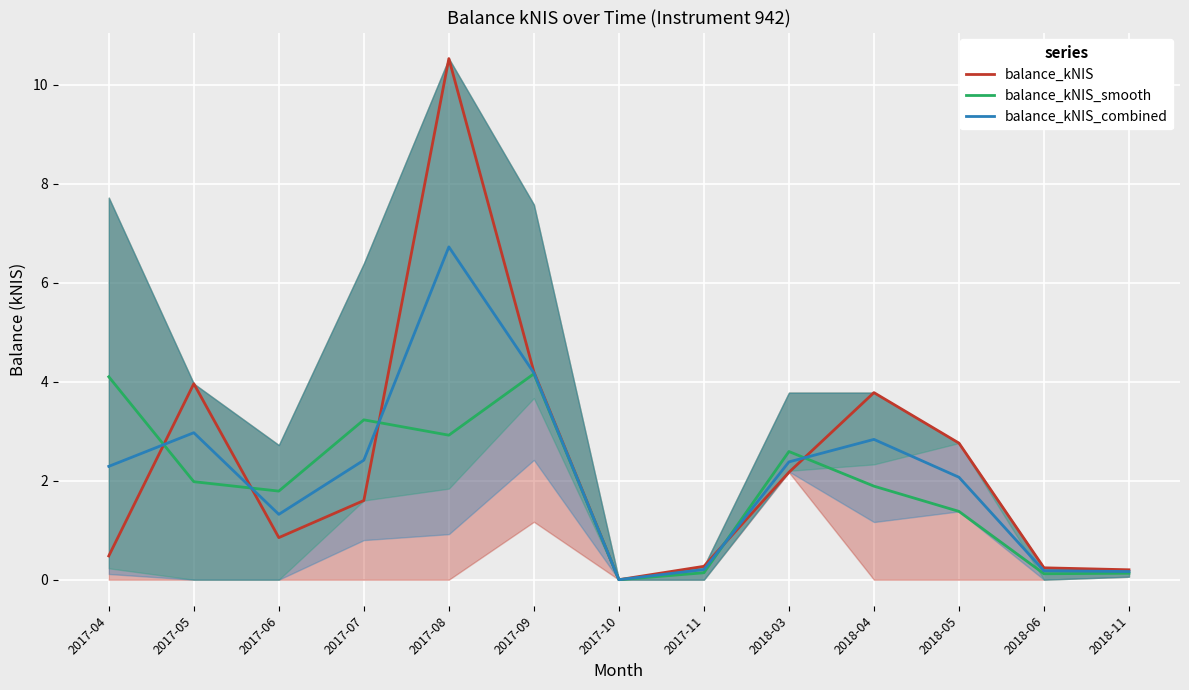

What are all the series names shown in the legend?

balance_kNIS, balance_kNIS_smooth, balance_kNIS_combined